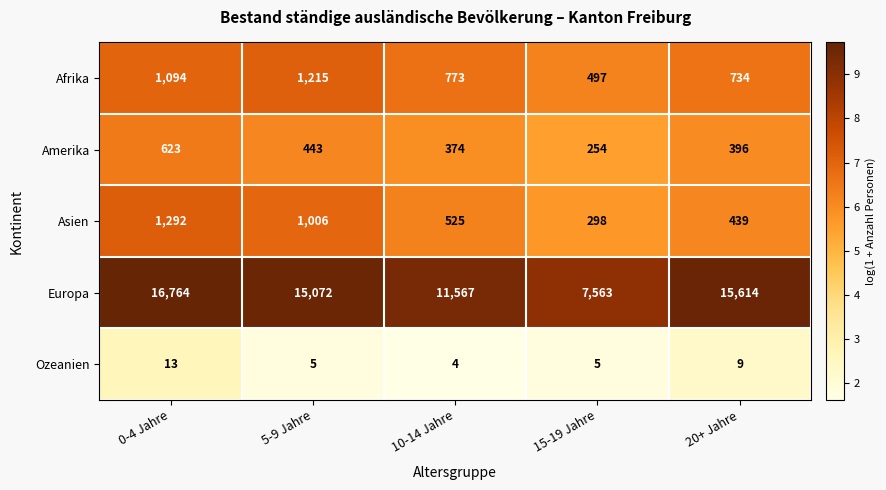

Which series has the largest range (max minus min)?

Europa